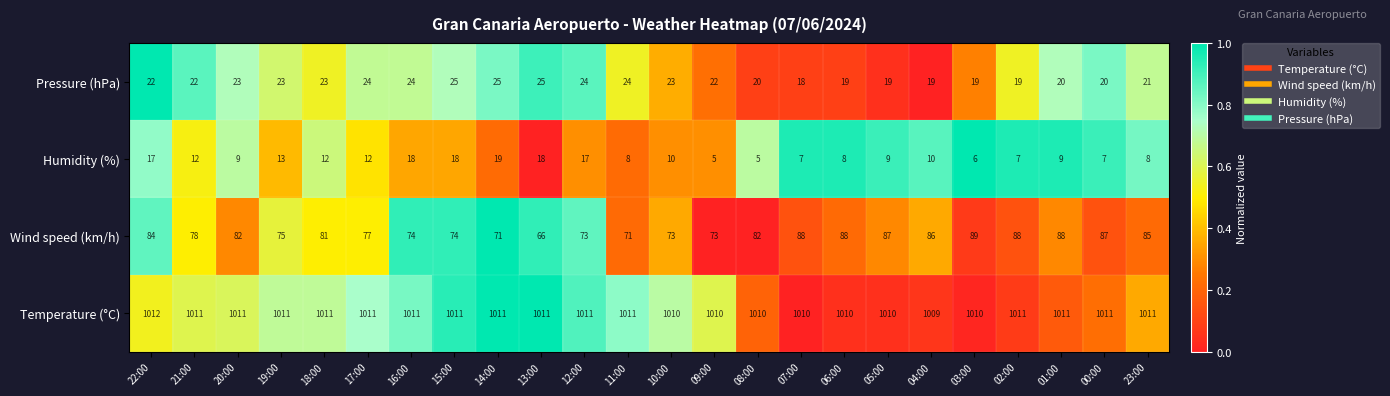

How many values in the Humidity (%) series are below 10?

12